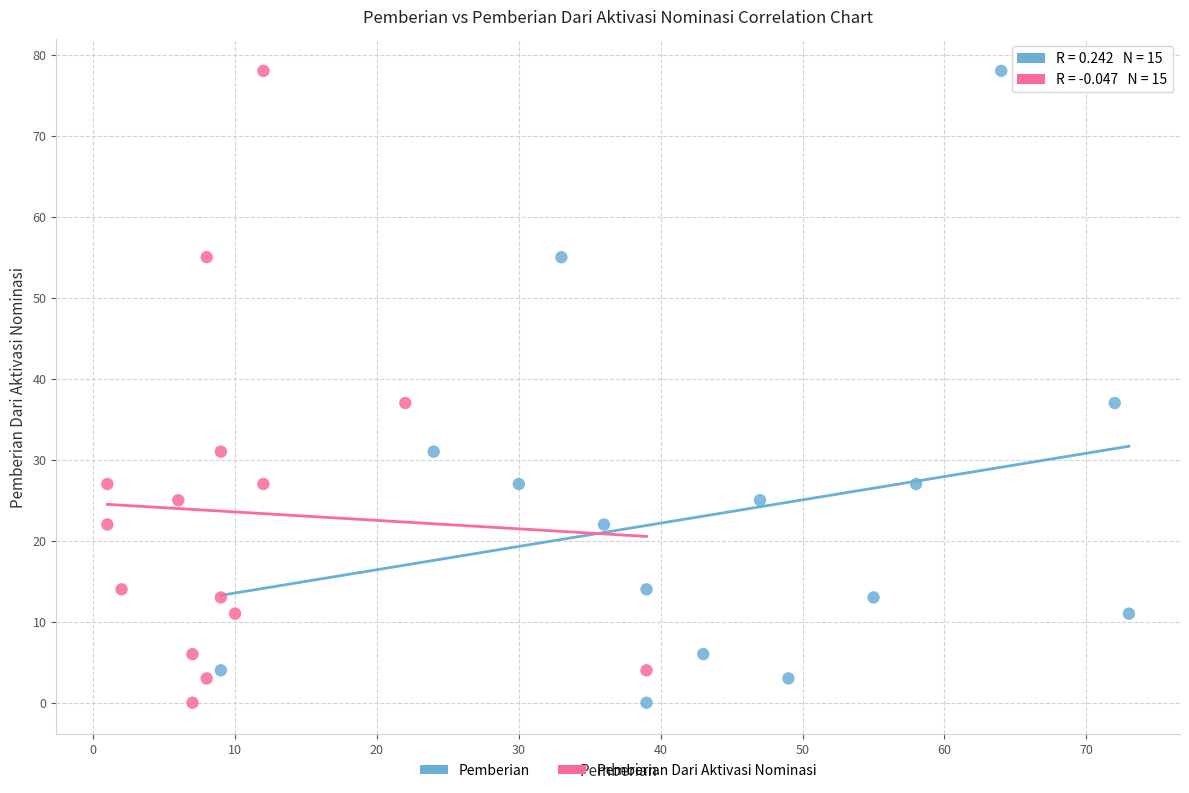

What are all the series names shown in the legend?

Pemberian, Pemberian Dari Aktivasi Nominasi